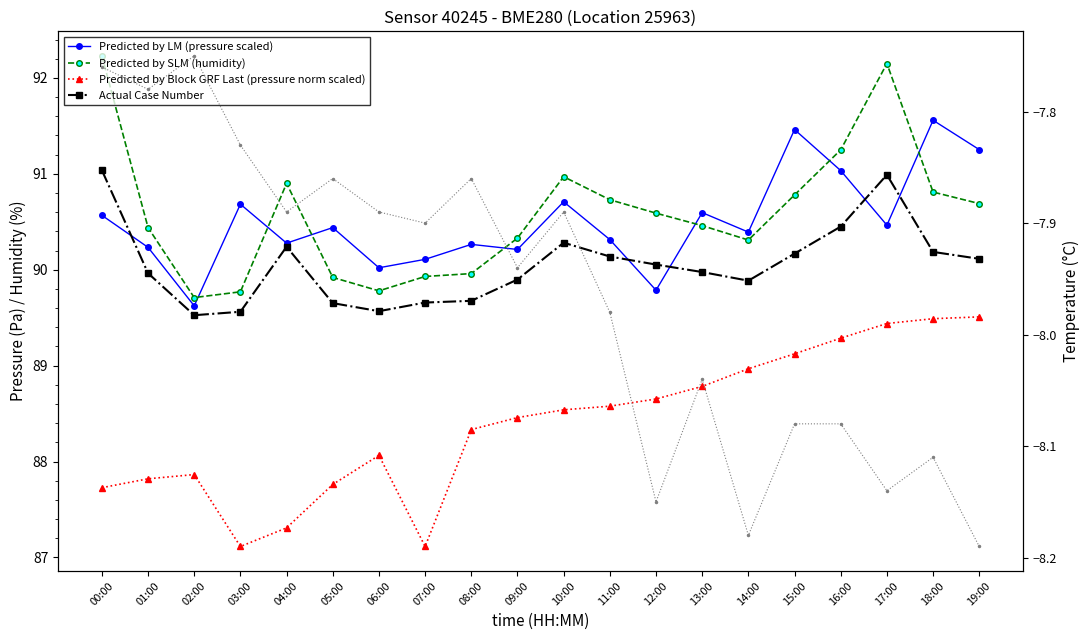

Which category has the highest value across all series?

00:00